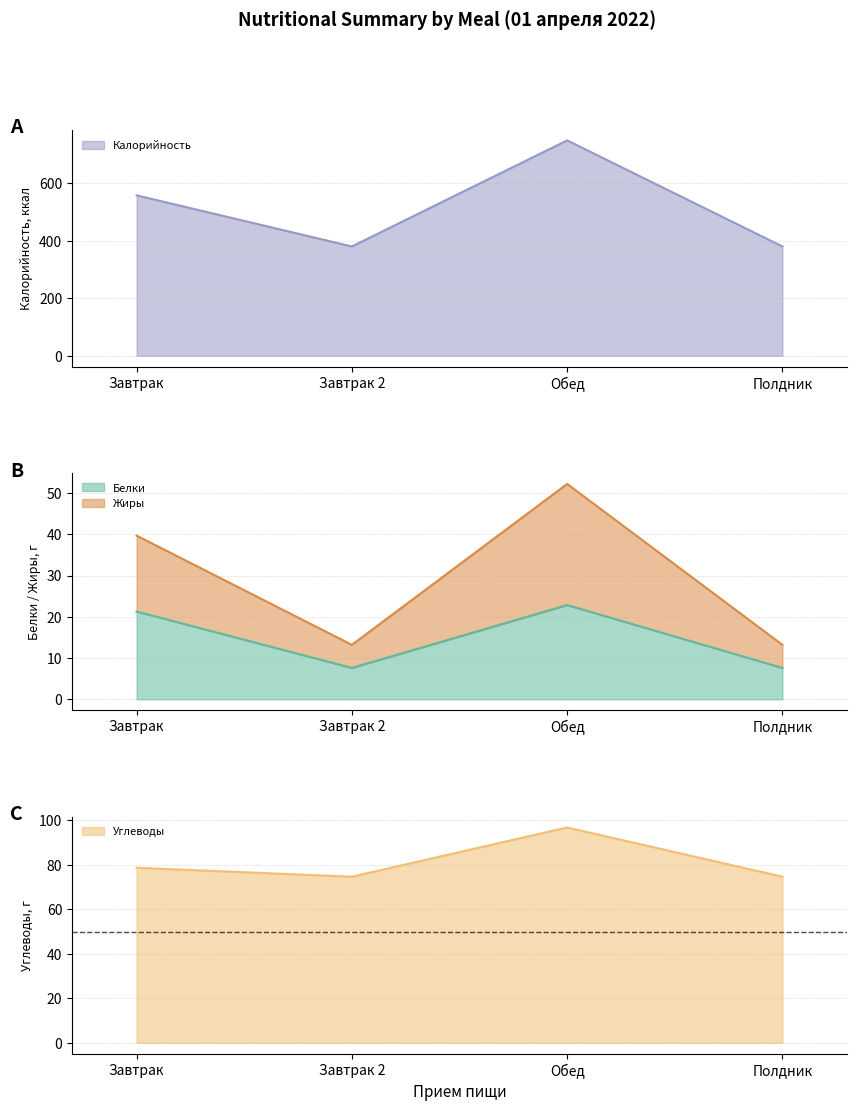

How many interior local peaks does the Калорийность series have?

1